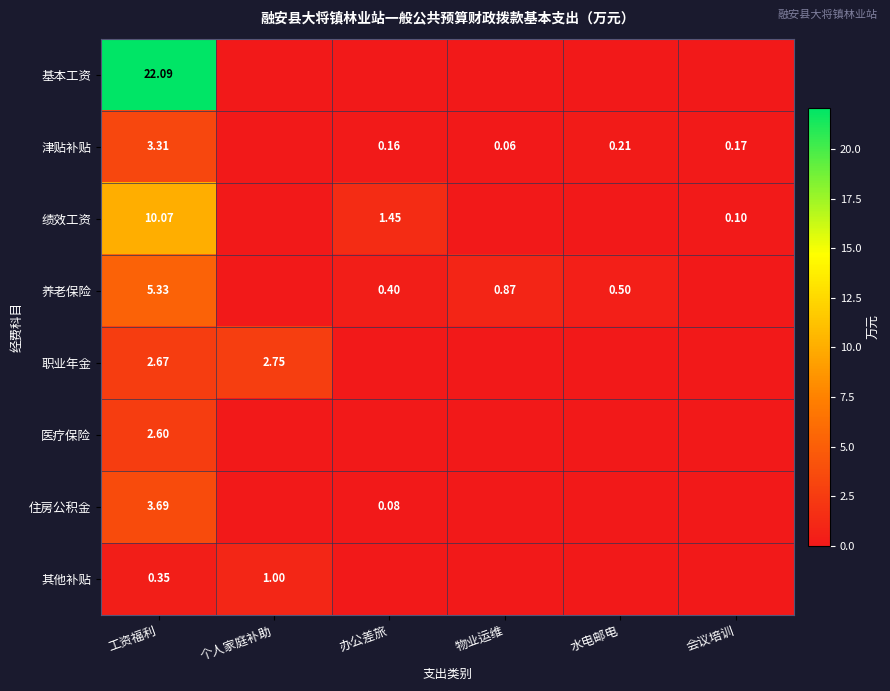

List the labels in order of 医疗保险 value, smallest first.

个人家庭补助, 办公差旅, 物业运维, 水电邮电, 会议培训, 工资福利